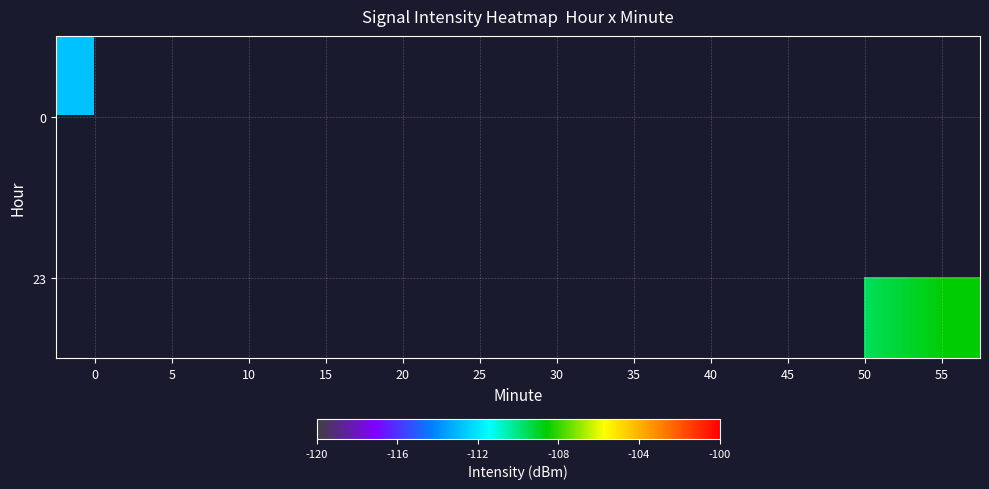

Which category has the highest value across all series?

55